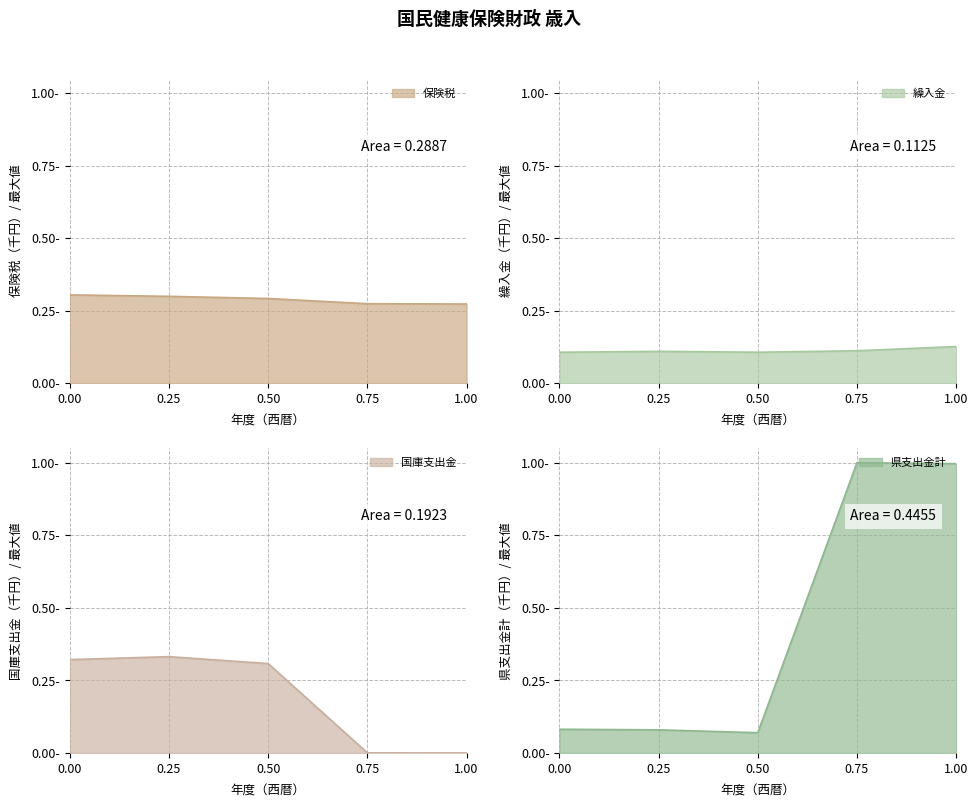

What is the value of the 繰入金 point at the 5th from the left?

0.1